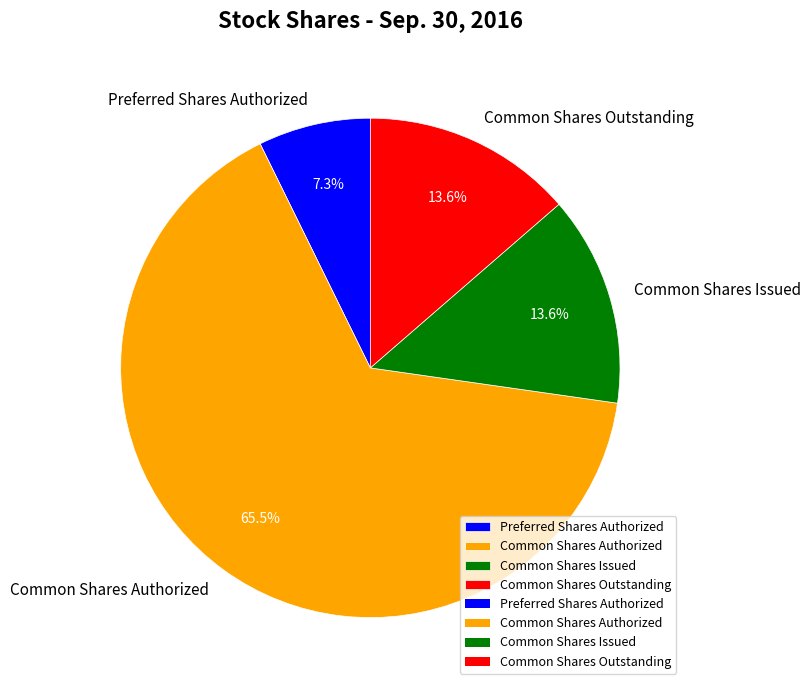

Approximately how many times larger is the value at Preferred Shares Authorized compared to Common Shares Outstanding?

0.5